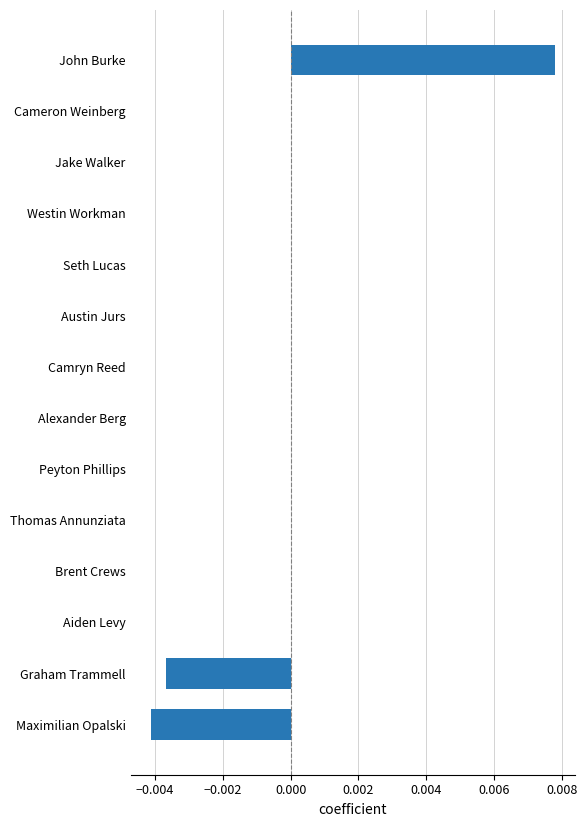

The chart shows a value of 0.0 at Jake Walker. True or false?

True